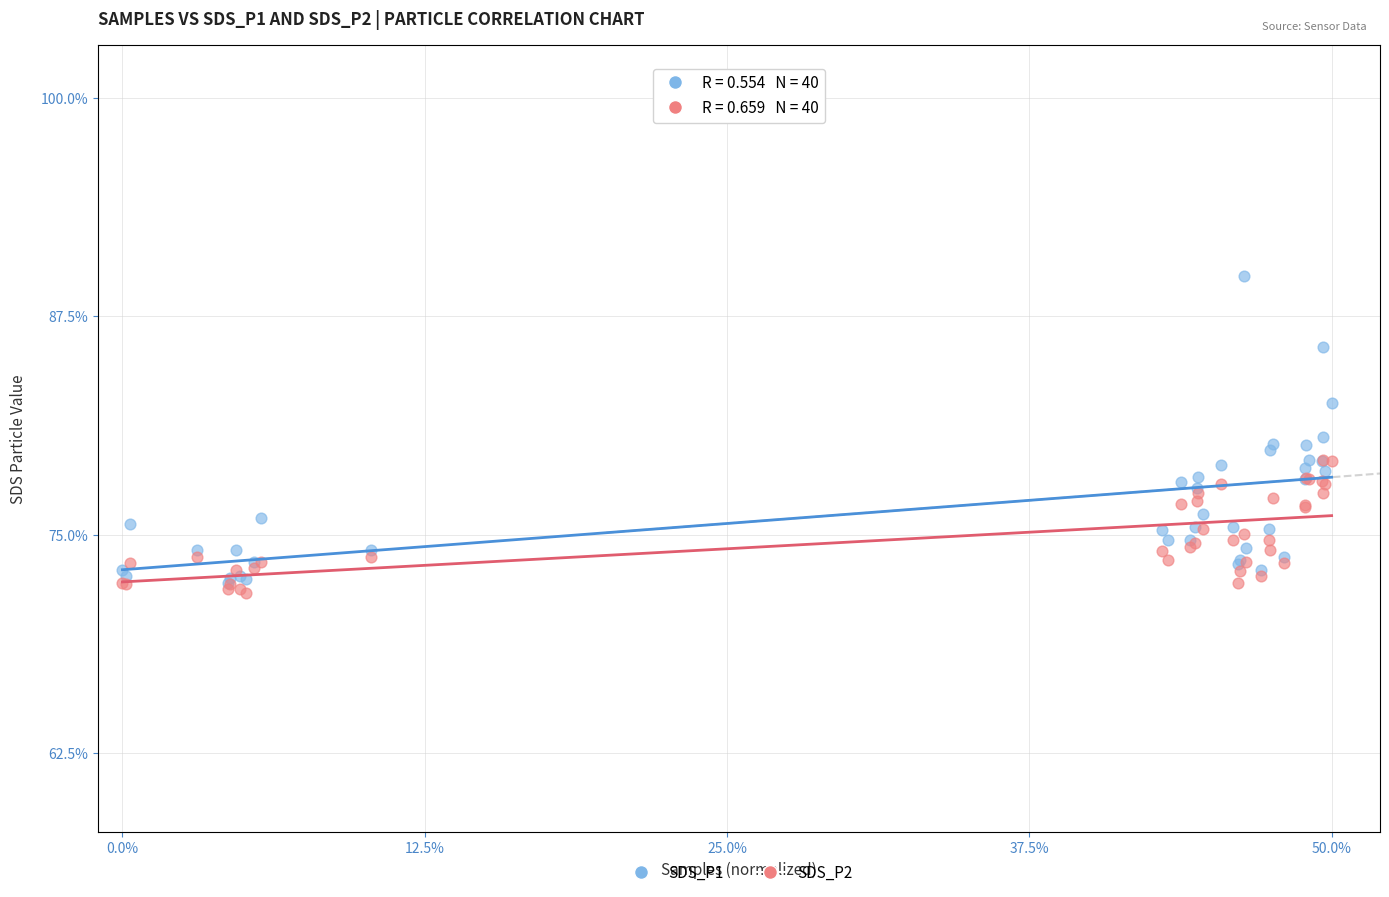

Which series reaches the maximum Y coordinate?

SDS_P1